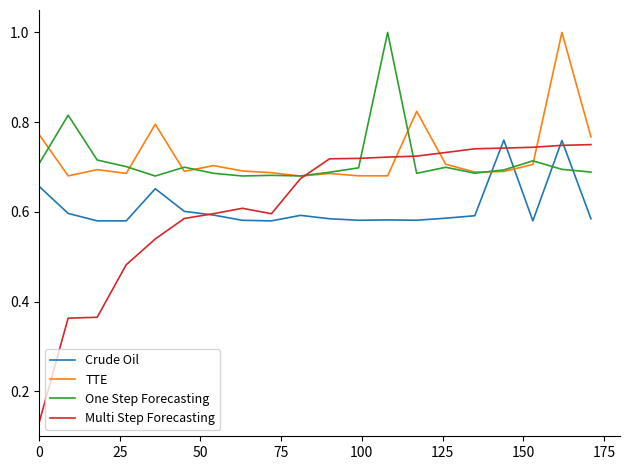

What is the highest value of the TTE series?

1.0